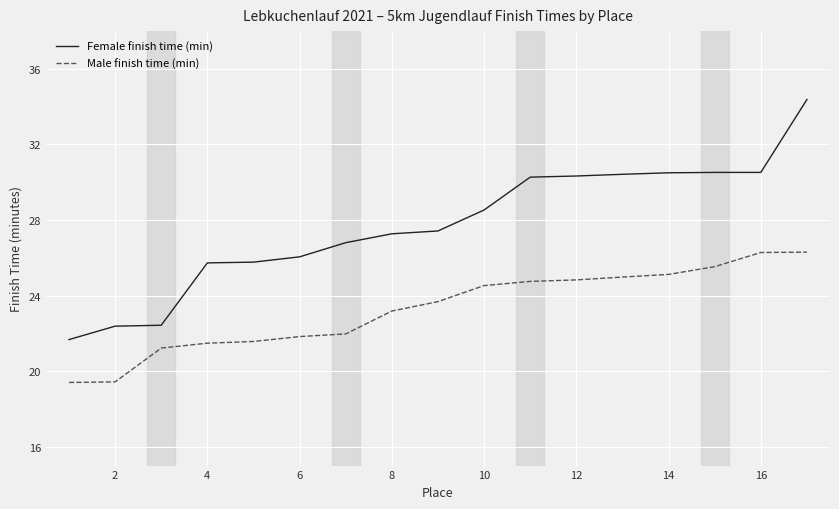

Which series has the largest range (max minus min)?

Female finish time (min)